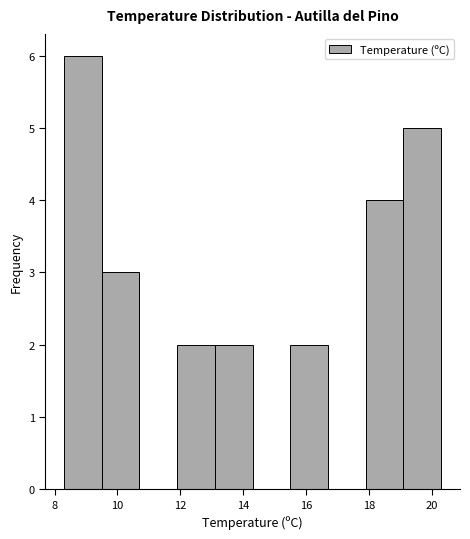

Which range on the x-axis has the tallest bar?

8.3 to 9.5